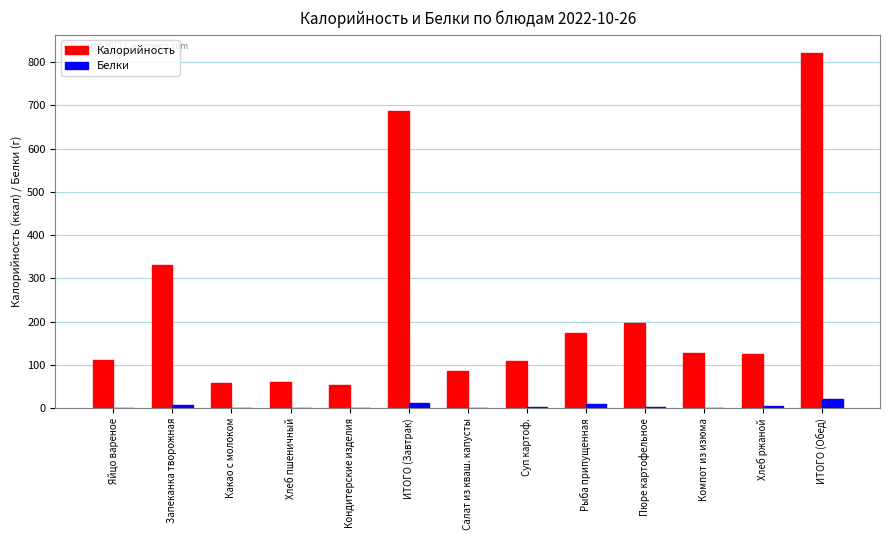

What is the greatest value displayed?

822.0